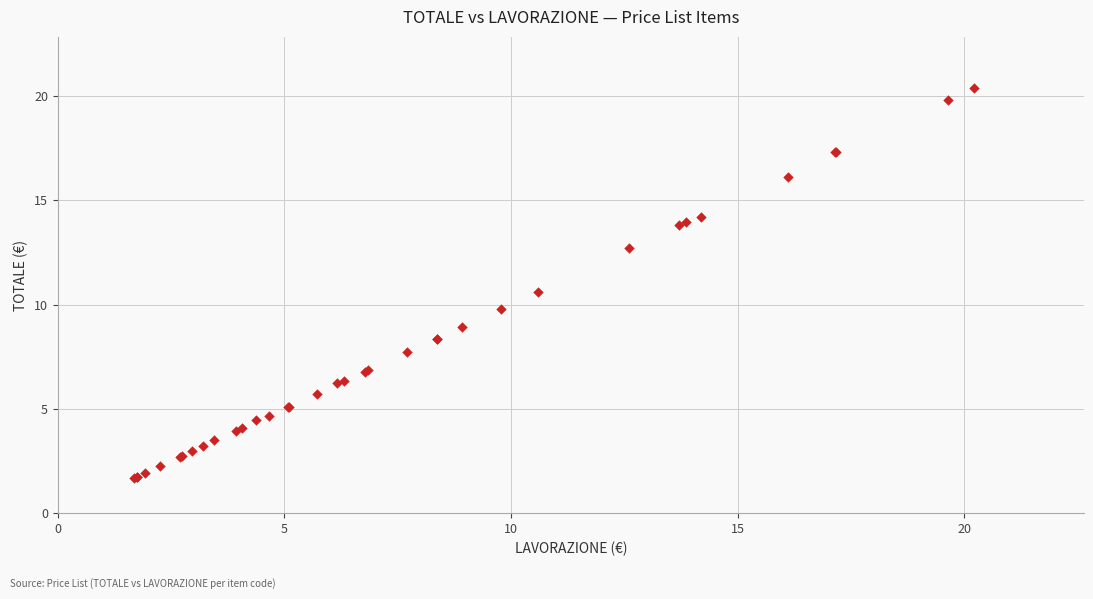

What Y value in the scatter plot is closest to 11?

10.6